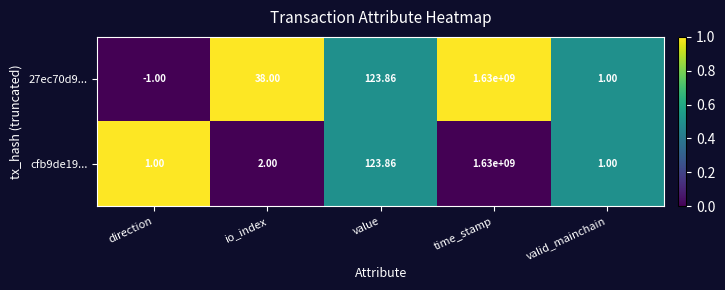

How many series are shown in this chart?

2